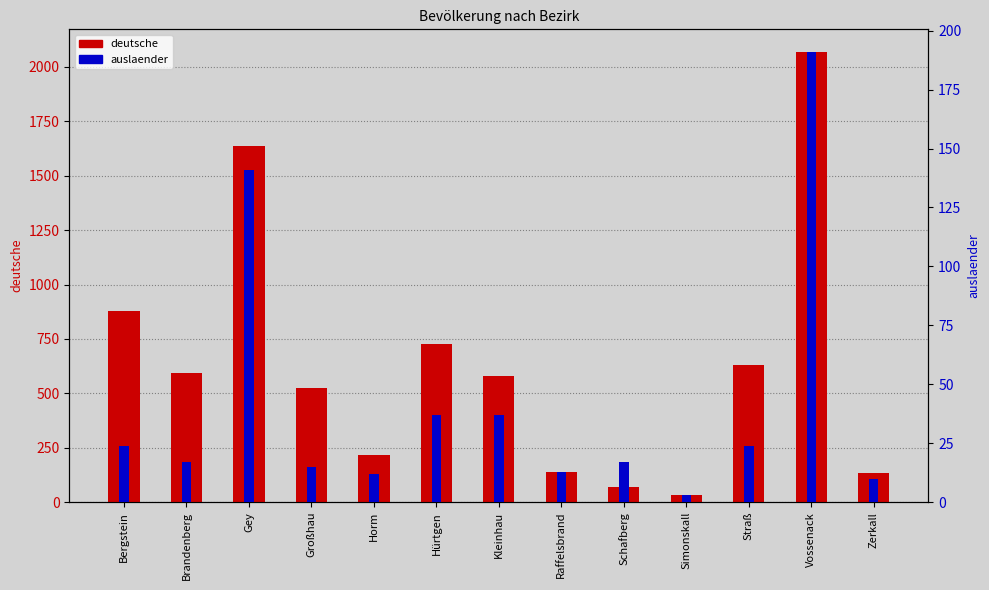

Is it true that deutsche equals 581 at Kleinhau?

True